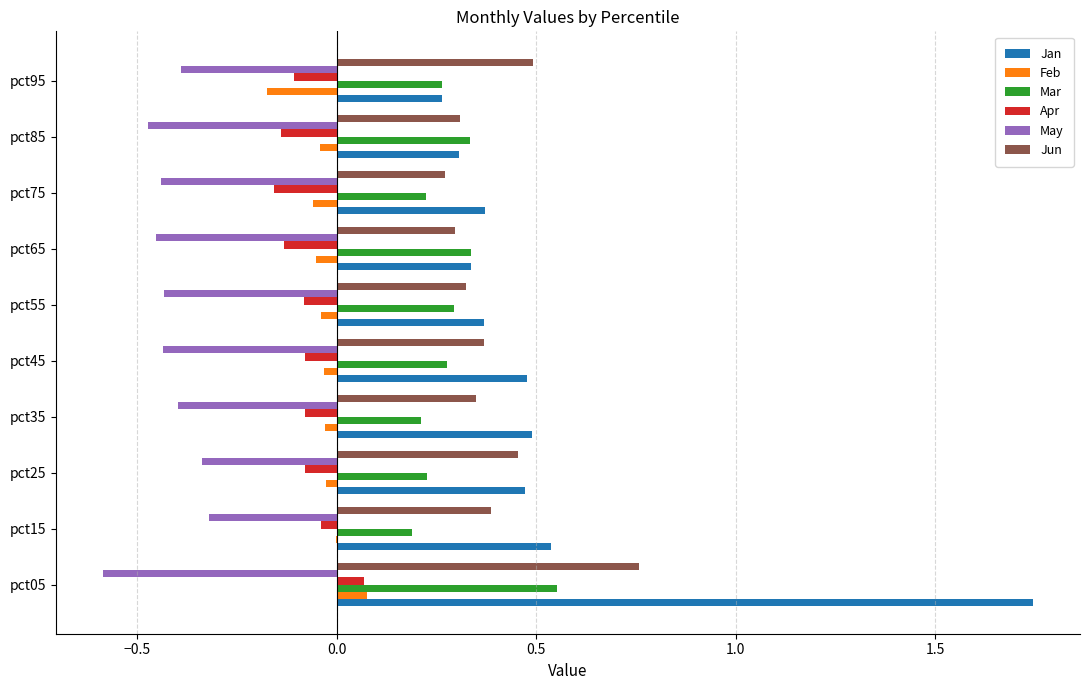

The May series shows -0.3 at pct25. True or false?

True